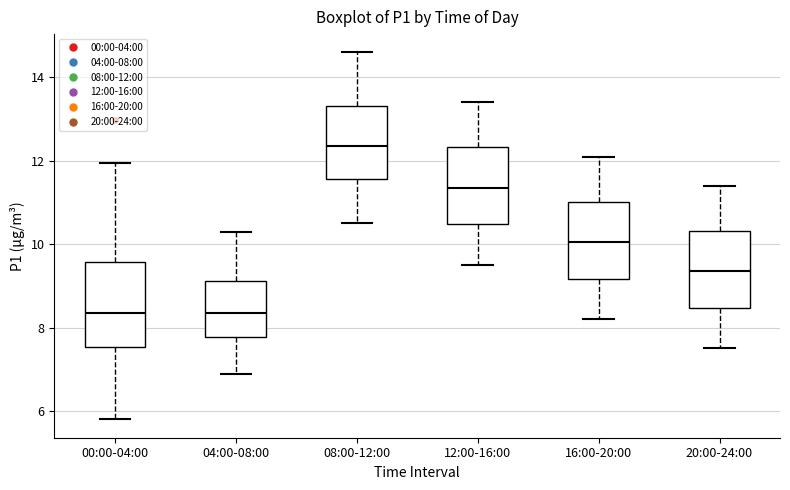

Reading left to right, transcribe this box plot: for each box, give where its median line is, the range the box spans, and where its two whiskers end, as read against the y-axis. The values are not printed on the chart, so give them approximately, as read against the axis.

00:00-04:00: median 8.4, box 7.6 to 9.6, whiskers 5.8 to 12.0
04:00-08:00: median 8.4, box 7.8 to 9.2, whiskers 7.0 to 10.4
08:00-12:00: median 12.4, box 11.6 to 13.4, whiskers 10.6 to 14.6
12:00-16:00: median 11.4, box 10.4 to 12.4, whiskers 9.6 to 13.4
16:00-20:00: median 10.0, box 9.2 to 11.0, whiskers 8.2 to 12.2
20:00-24:00: median 9.4, box 8.4 to 10.4, whiskers 7.6 to 11.4